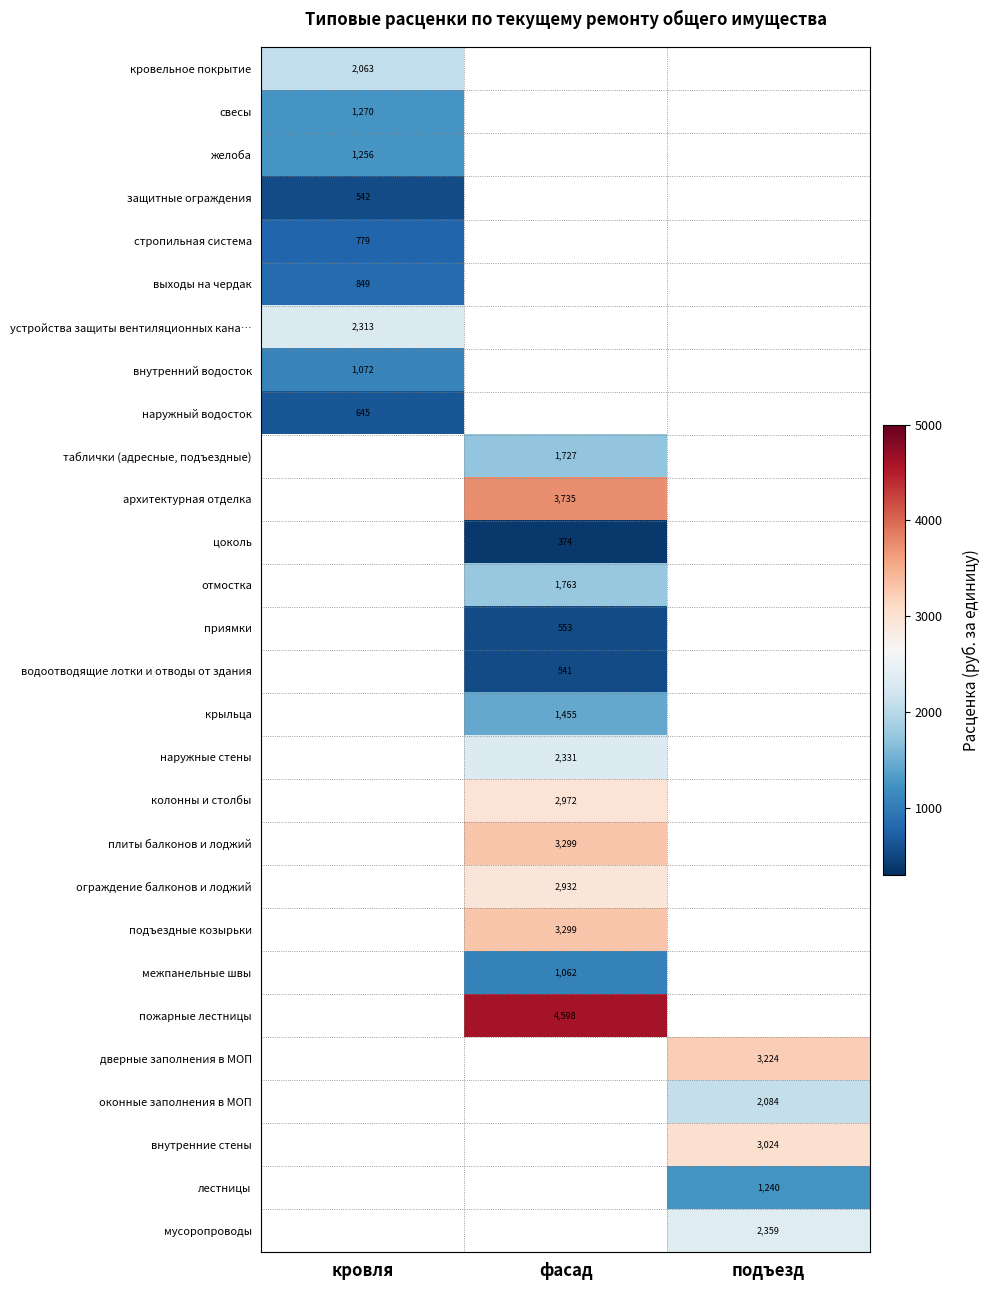

What is the spread (max minus min) of values at кровля?

1771.0